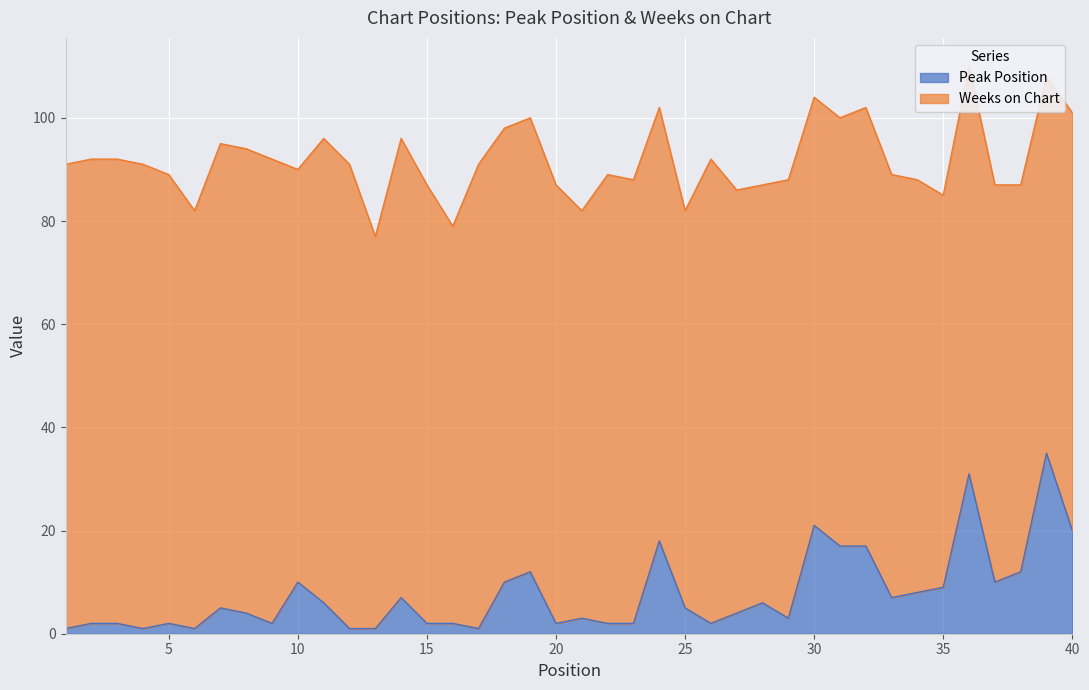

How many interior local peaks (higher than both neighbors) does the data have?

11